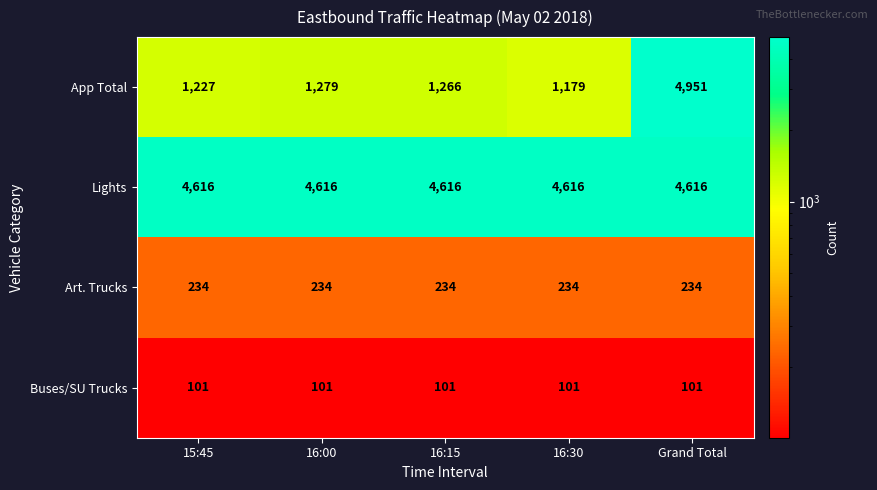

Count the number of categories in the chart.

5